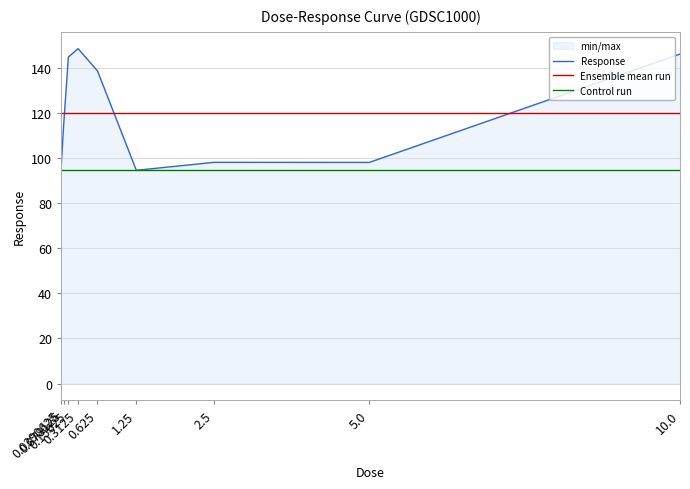

At which label is the value closest to 121?

0.078125